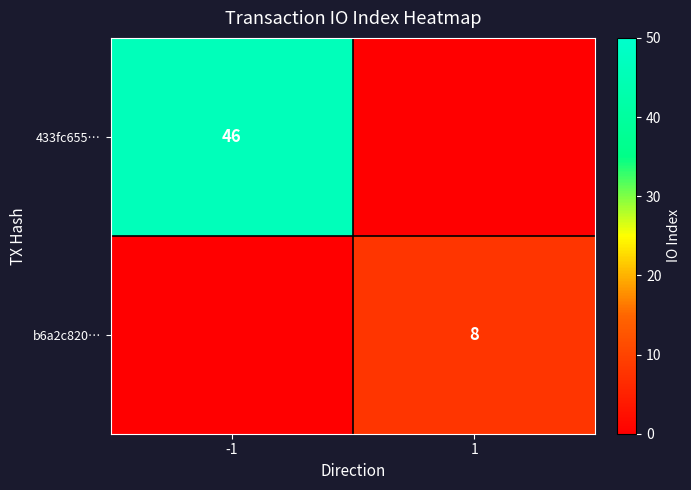

True or false: 433fc655… has a value of 46 at -1.

True